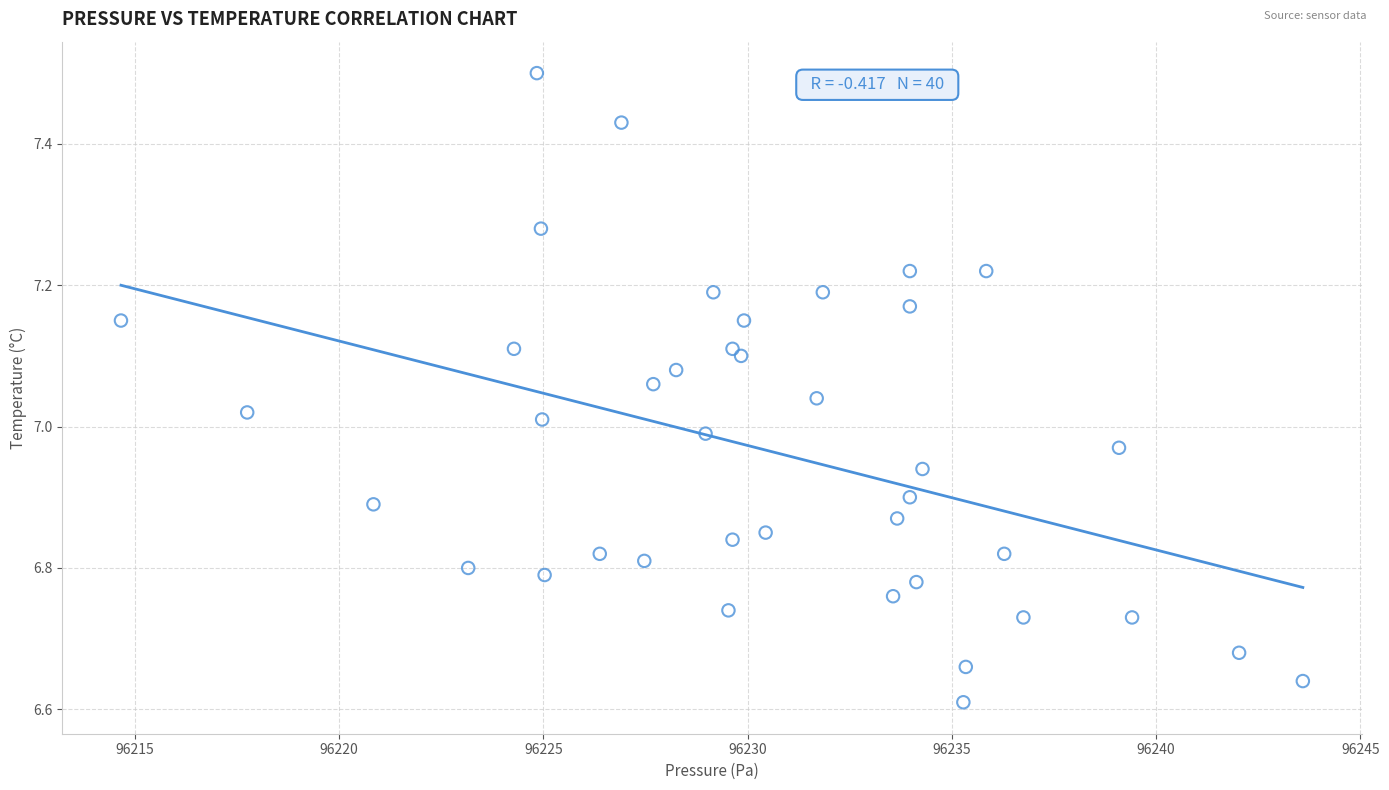

What is the range of X values (max minus min)?

28.9